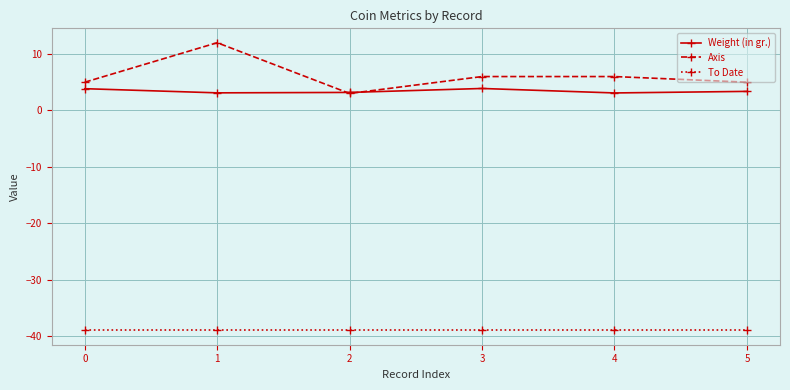

List the series in order of their peak value, highest first.

Axis, Weight (in gr.), To Date